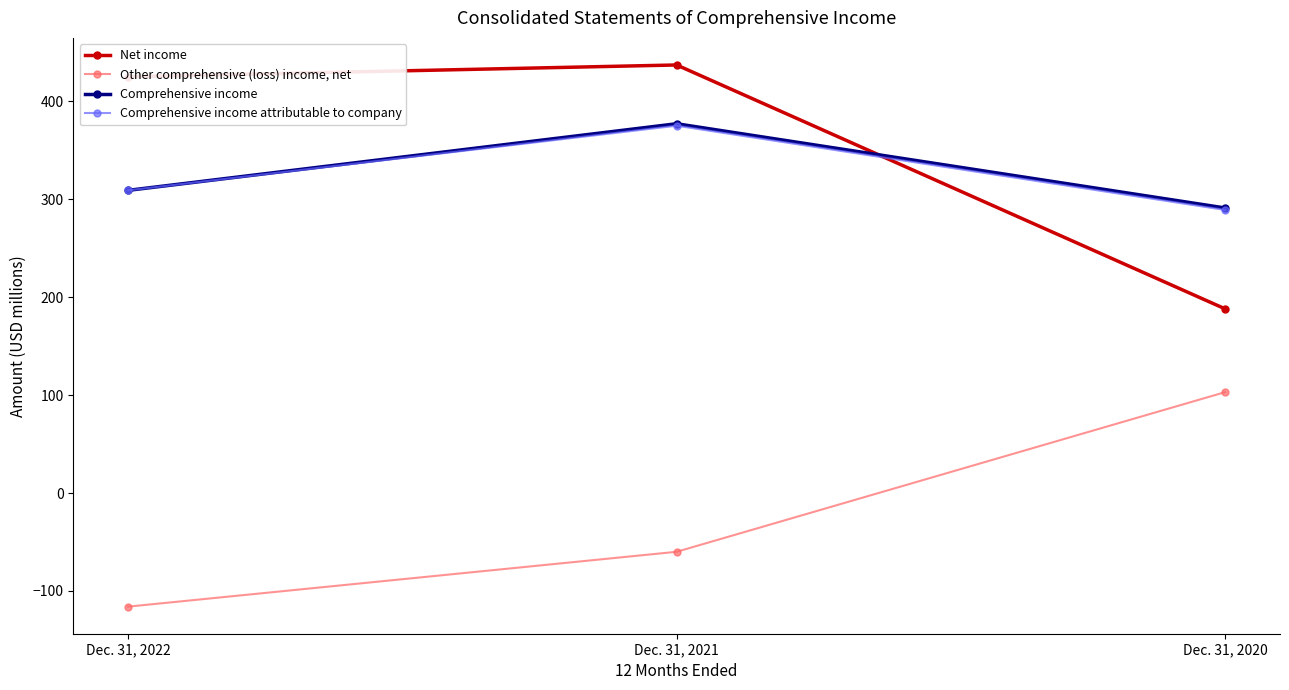

What is the sum of the Other comprehensive (loss) income, net values at Dec. 31, 2022 and Dec. 31, 2021?

-176